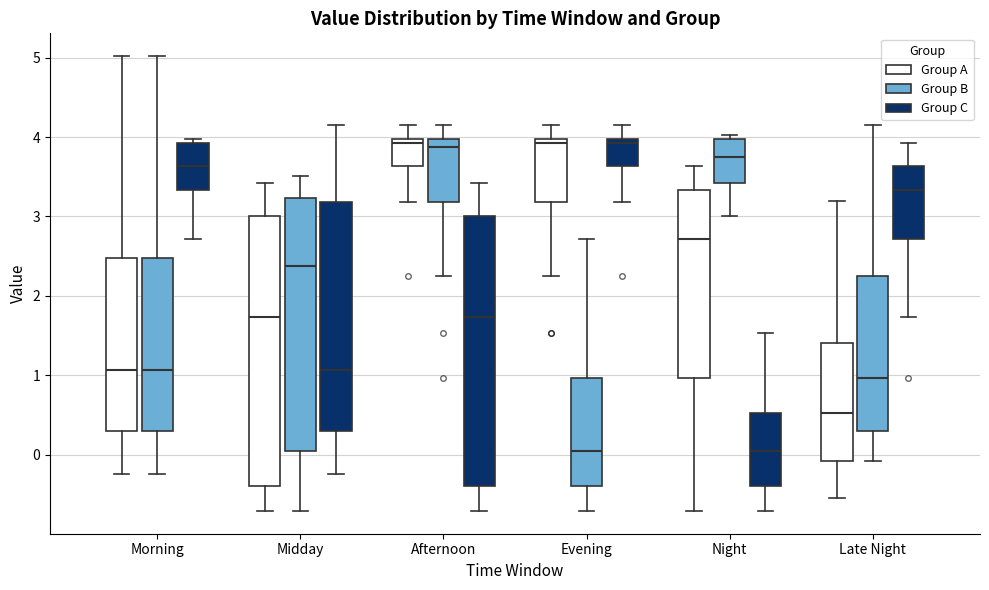

Where does the lower whisker of the box for Morning (Group C) end on the y-axis? The values are not printed on the chart, so give them approximately, as read against the axis.

2.7